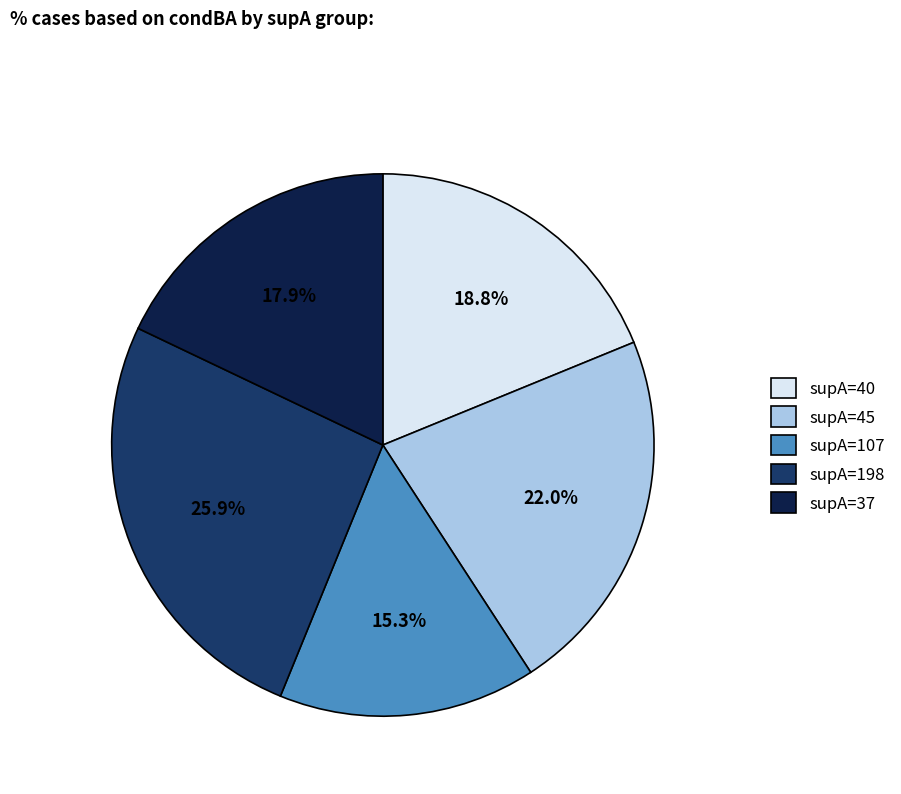

To the nearest percent, what is the difference between the largest and smallest slice percentages?

11%